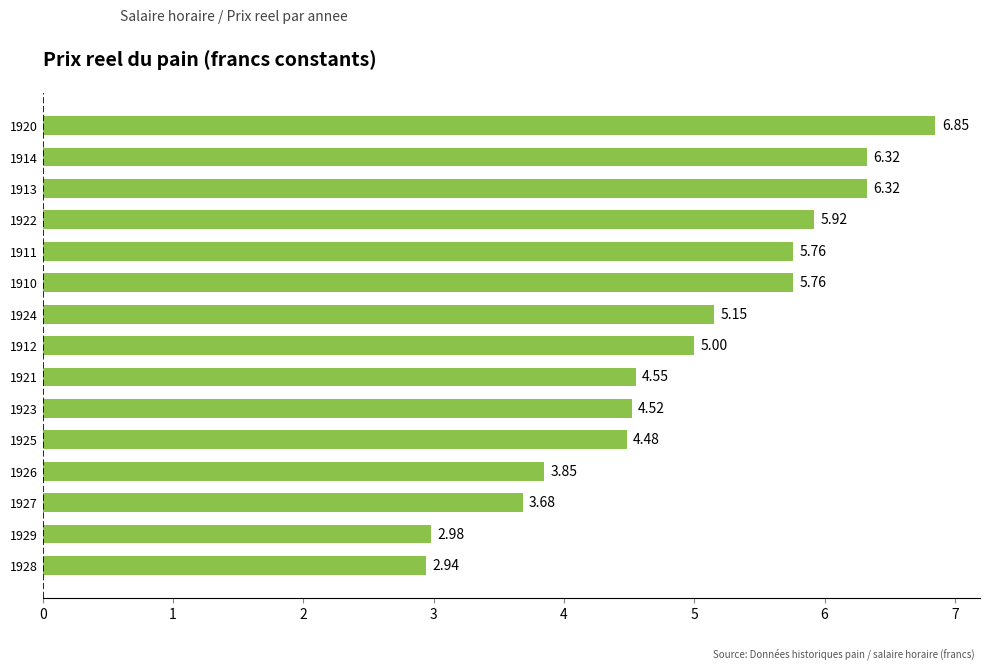

What is the sum of all values?

74.1